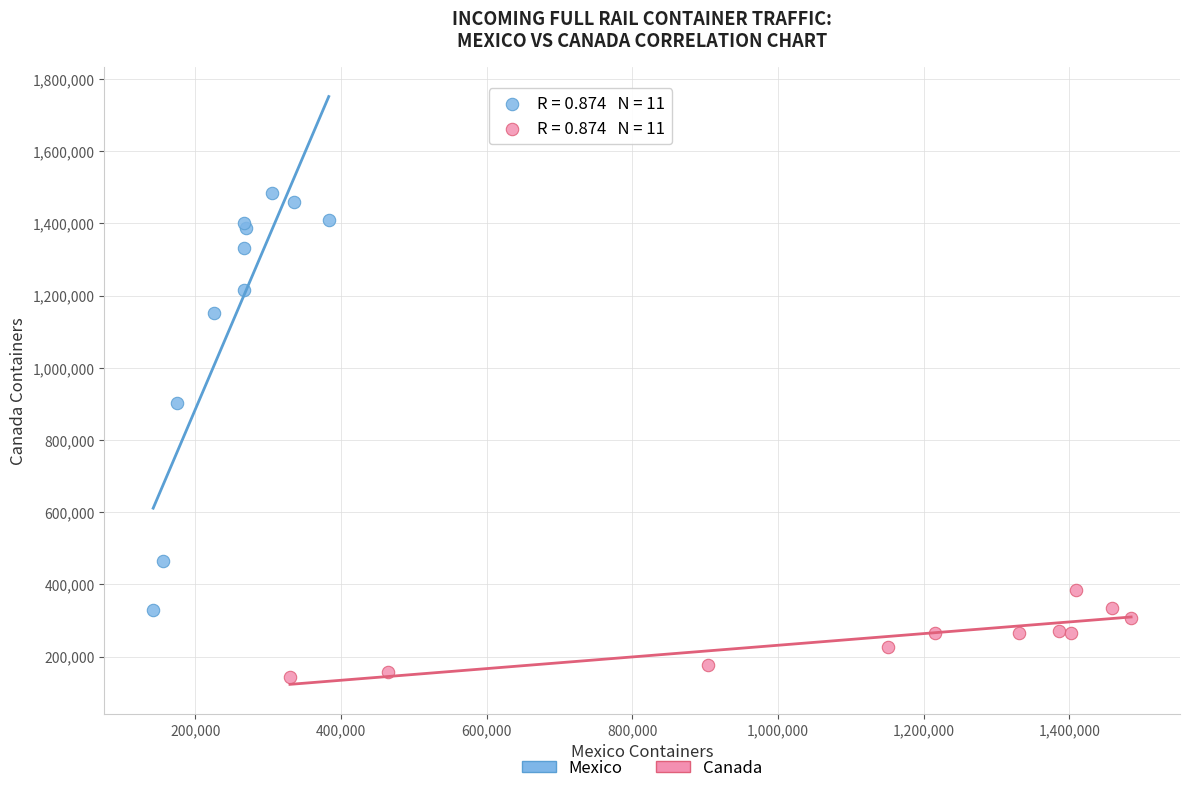

Which series has the largest Y range (max minus min)?

Mexico